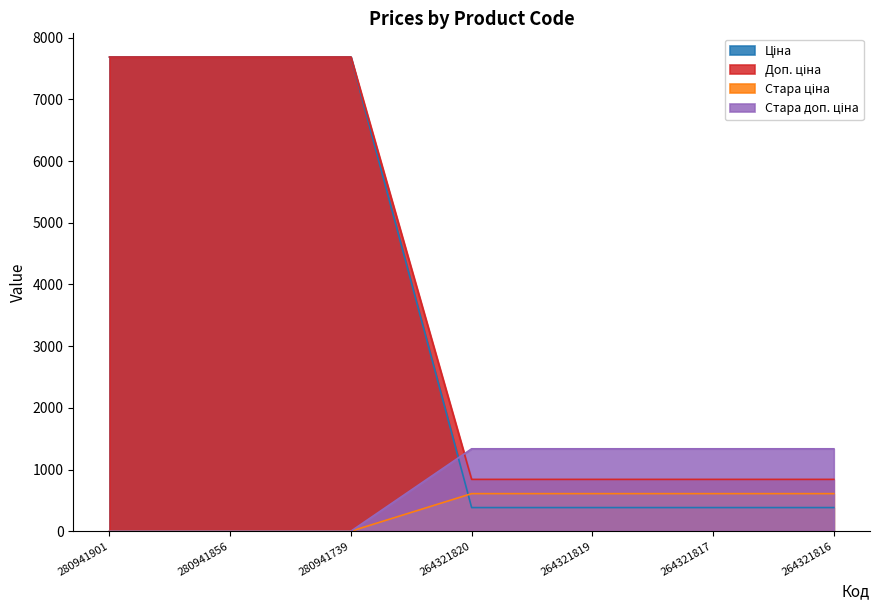

How many values in the Стара ціна series exceed 608?

4